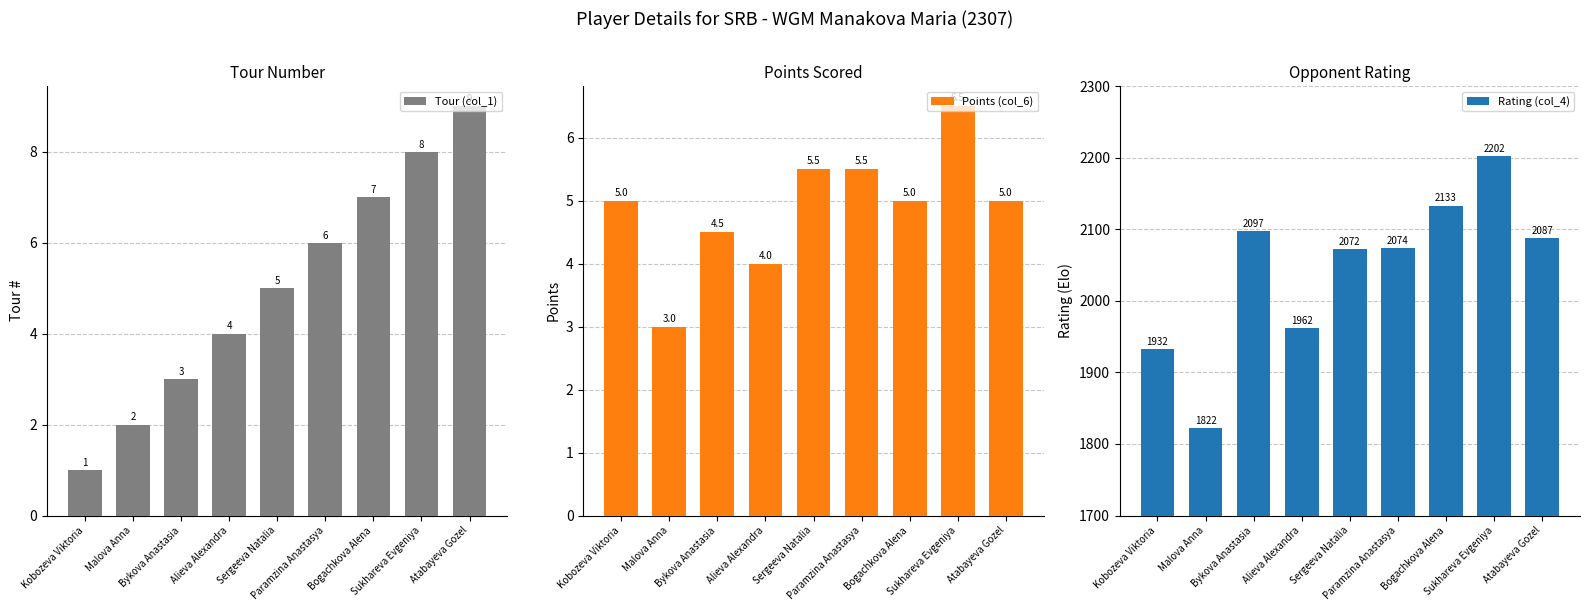

Which has a higher value, Alieva Alexandra or Sergeeva Natalia?

Sergeeva Natalia